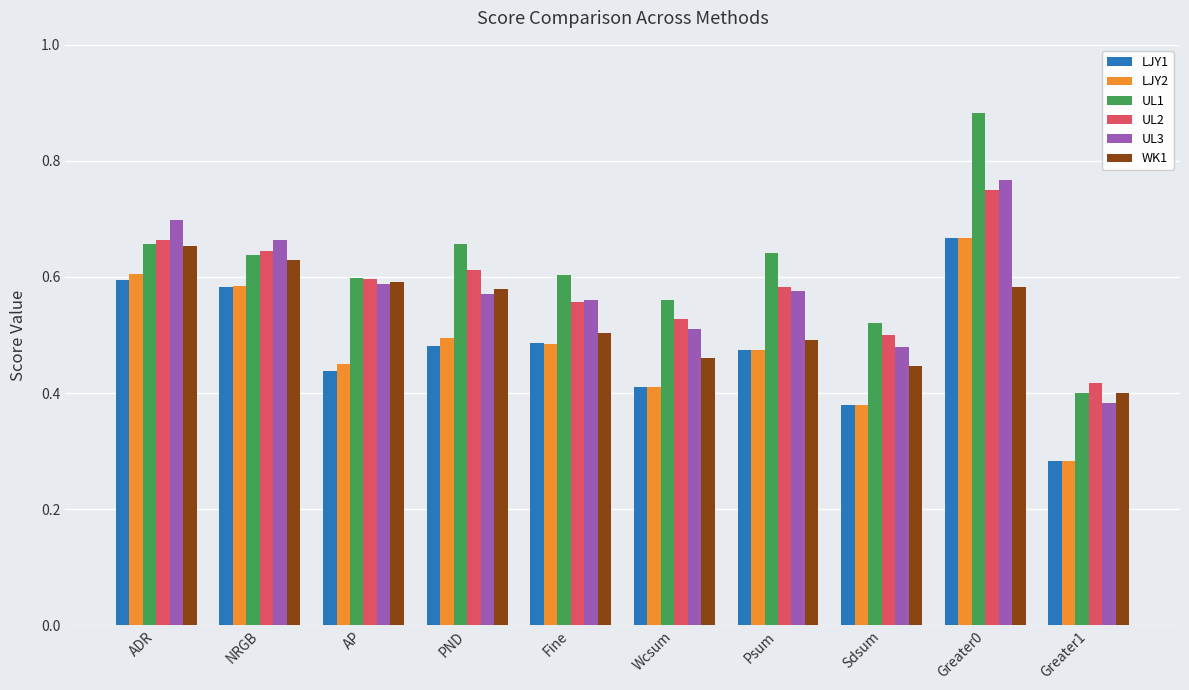

Is the value of LJY1 at Sdsum greater than the value of WK1 at Psum?

No